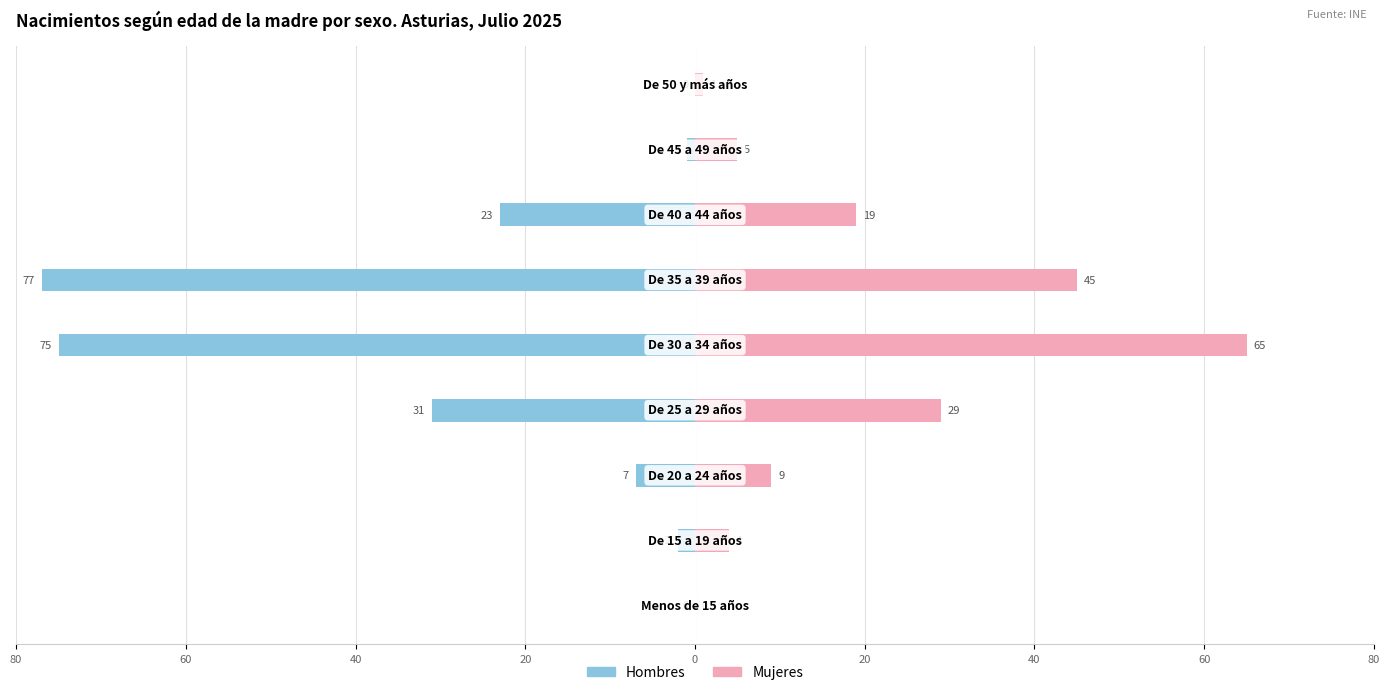

How many bars are there in total?

18